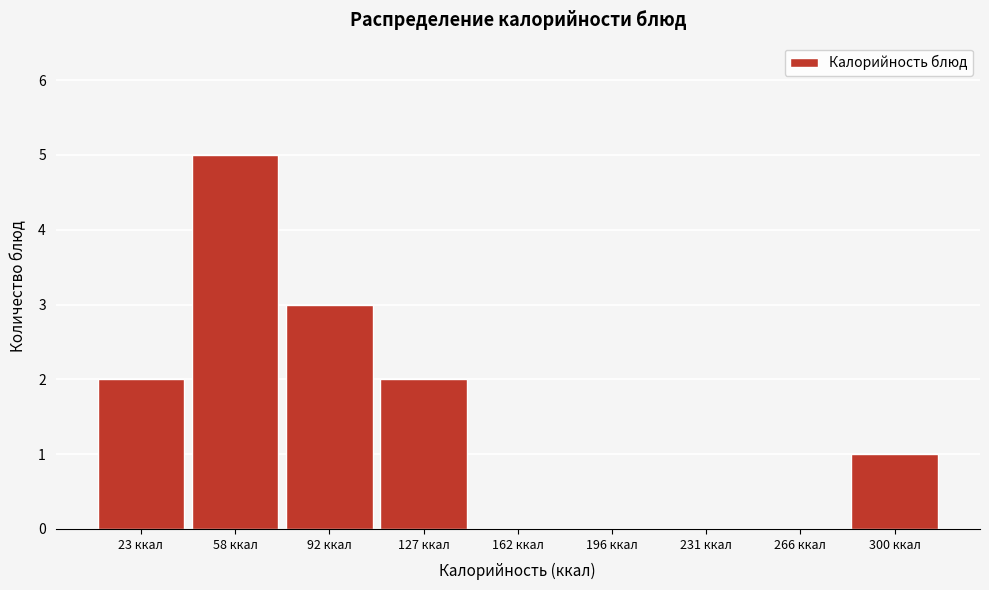

Reading right to left, list all the values displayed in this chart.

300 ккал=1	266 ккал=0	231 ккал=0	196 ккал=0	162 ккал=0	127 ккал=2	92 ккал=3	58 ккал=5	23 ккал=2